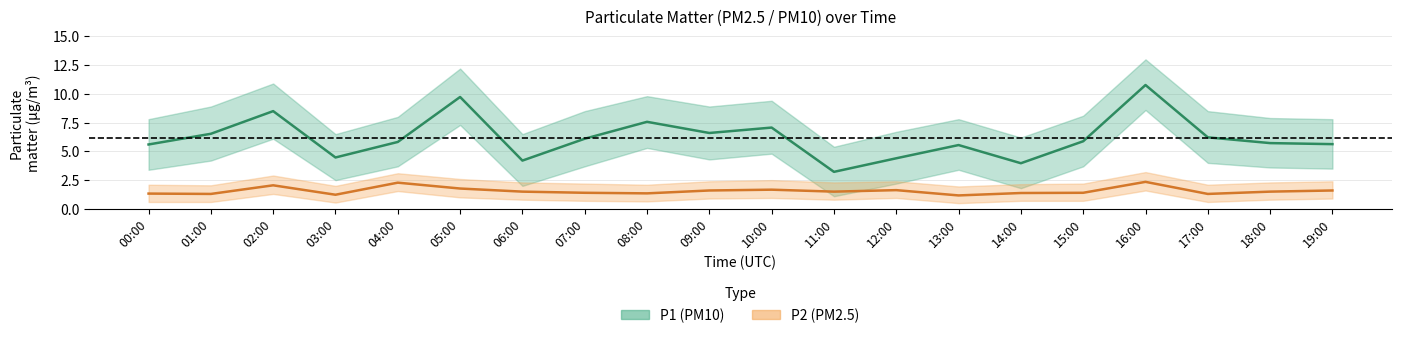

What is the average value of the P2 series?

1.6